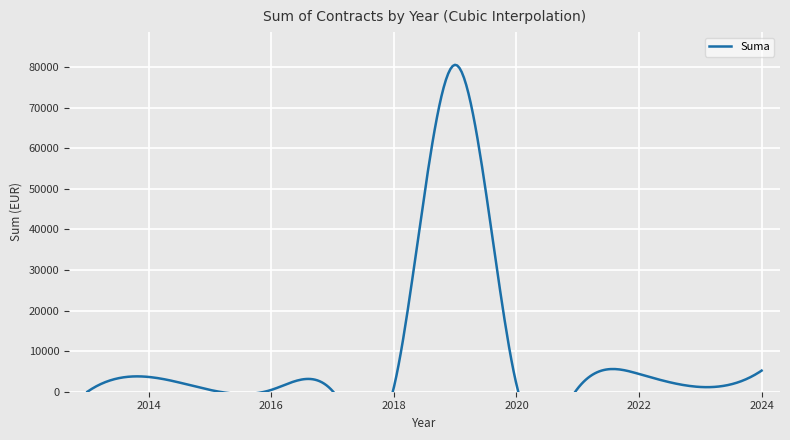

What is the value of the 21st point from the left?

665.0